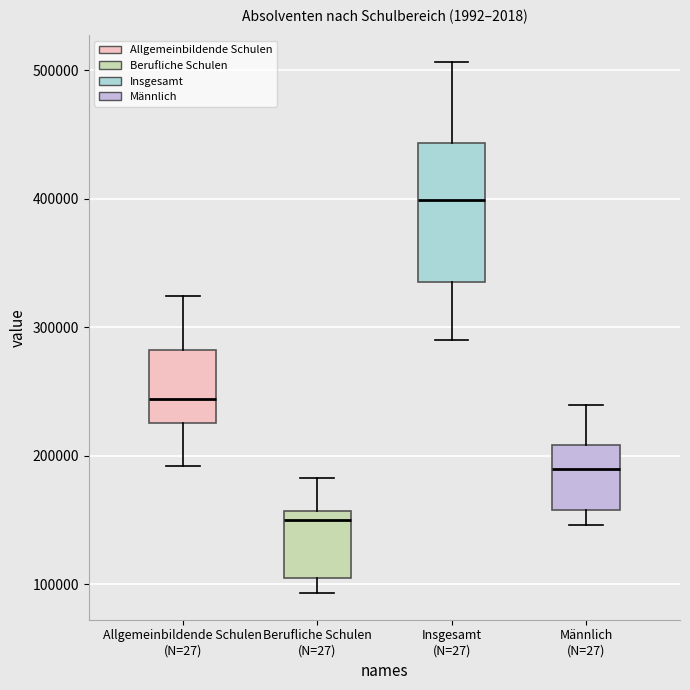

Where does the upper whisker of the box for Männlich (N=27) end on the y-axis? The values are not printed on the chart, so give them approximately, as read against the axis.

240000